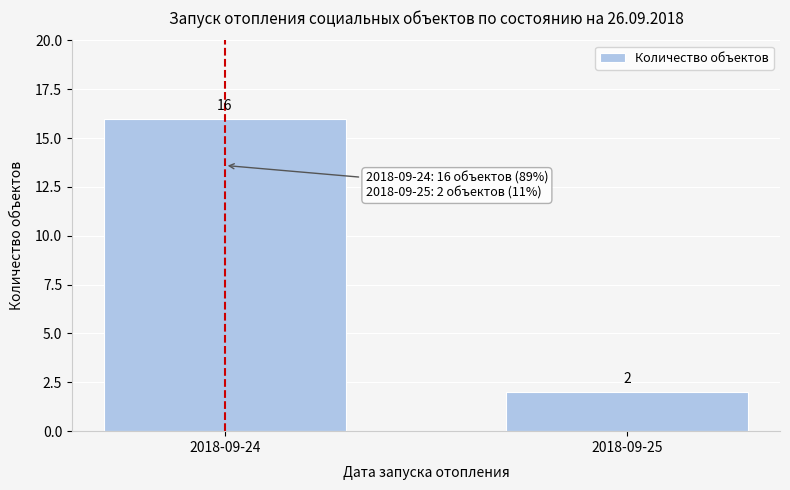

Reading left to right, extract all data points from this chart.

2018-09-24=16	2018-09-25=2